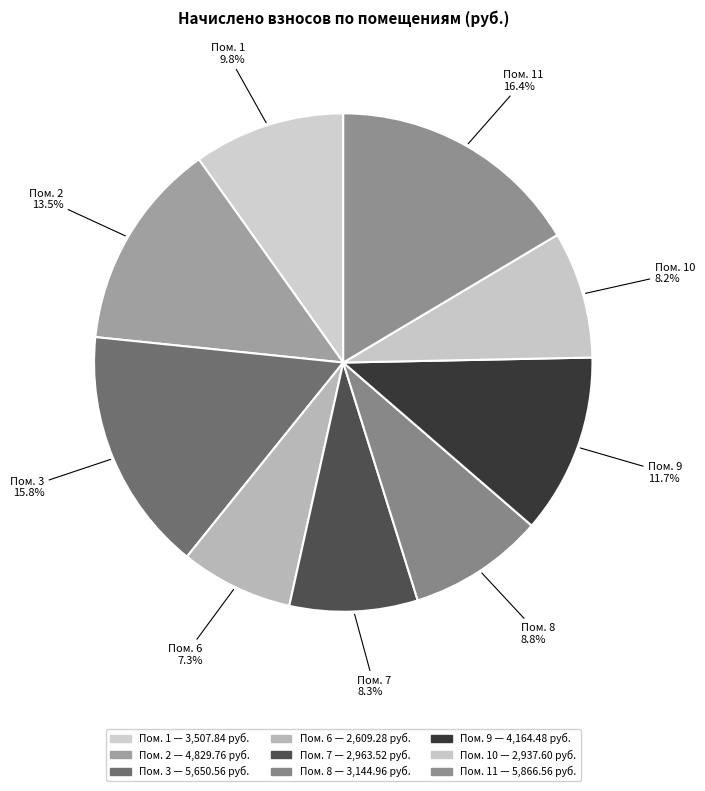

Count the number of slices in the pie.

9